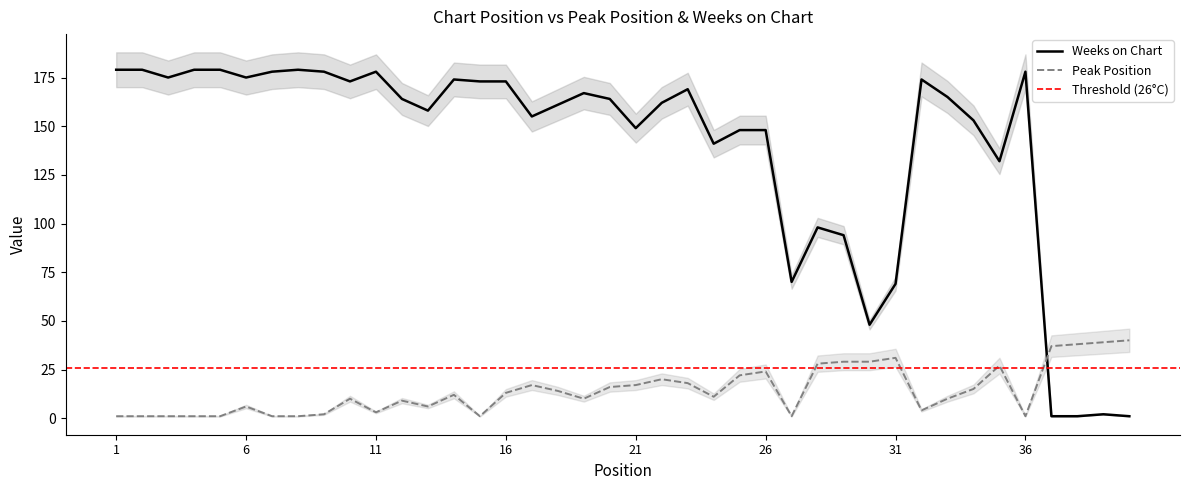

Rank the series by their average value, from lowest to highest.

Peak Position, Weeks on Chart